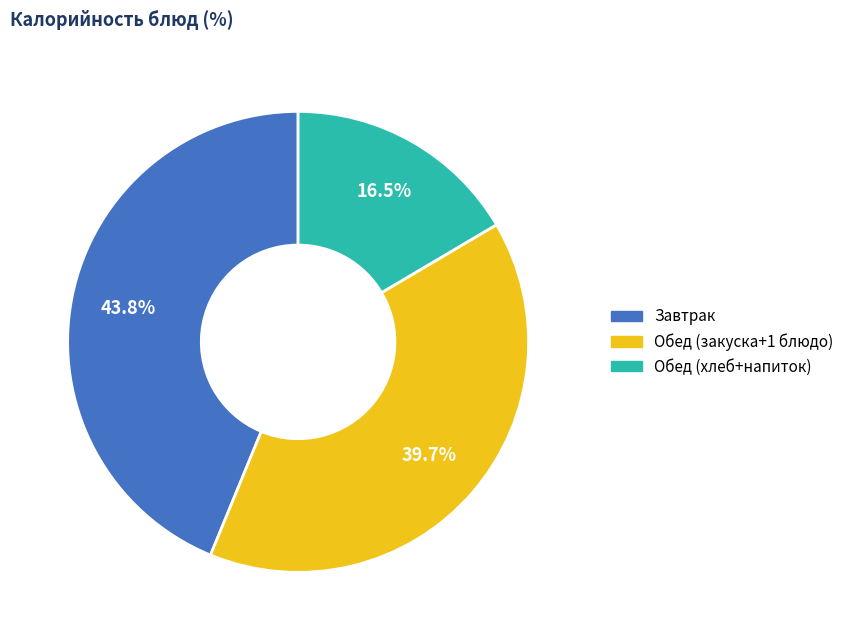

Does any single category account for the majority?

No